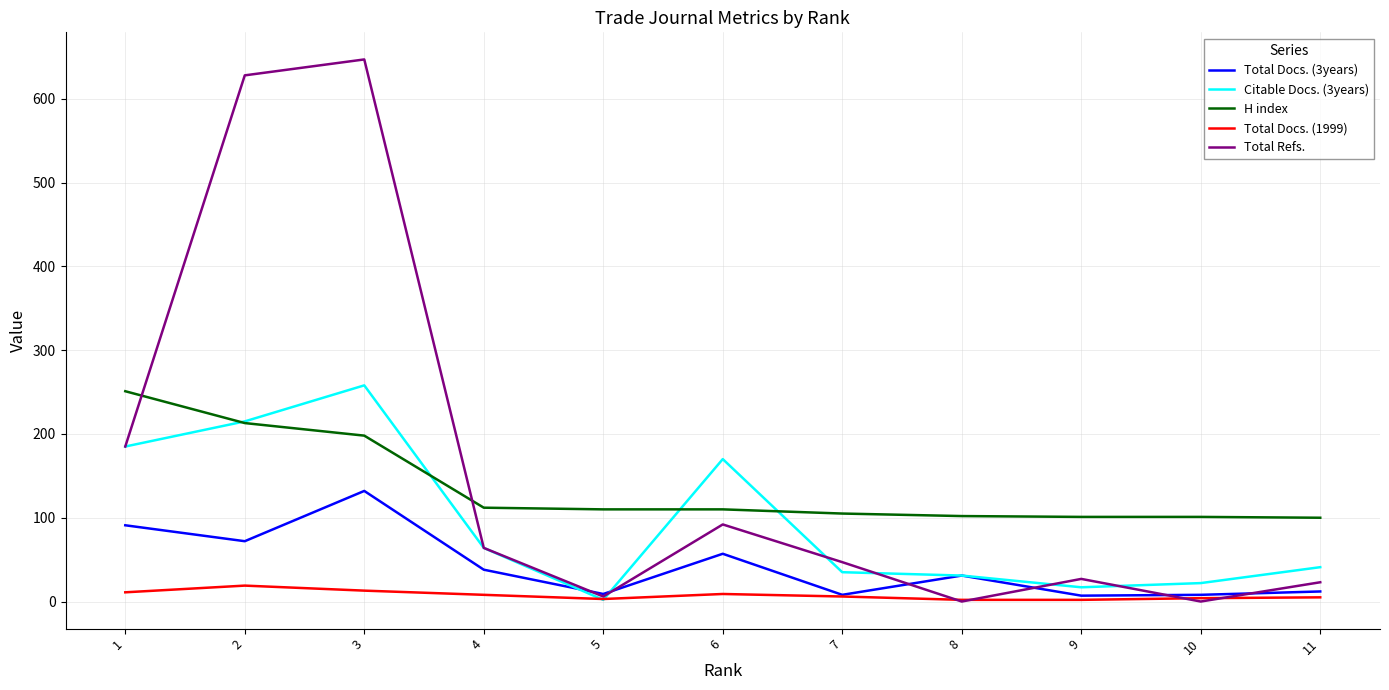

How many values in the Citable Docs. (3years) series are below 41?

5